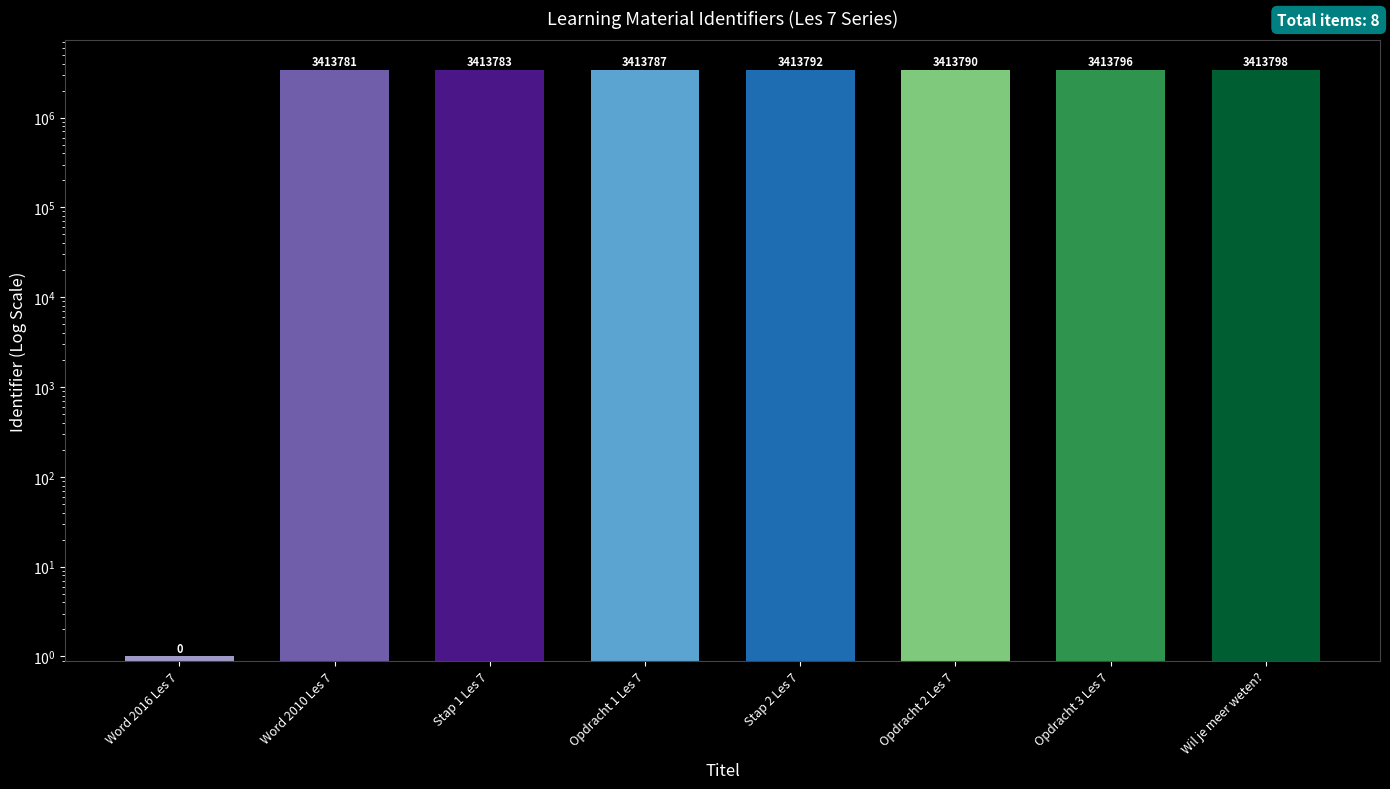

At which label does the data first exceed 3413790?

Stap 2 Les 7